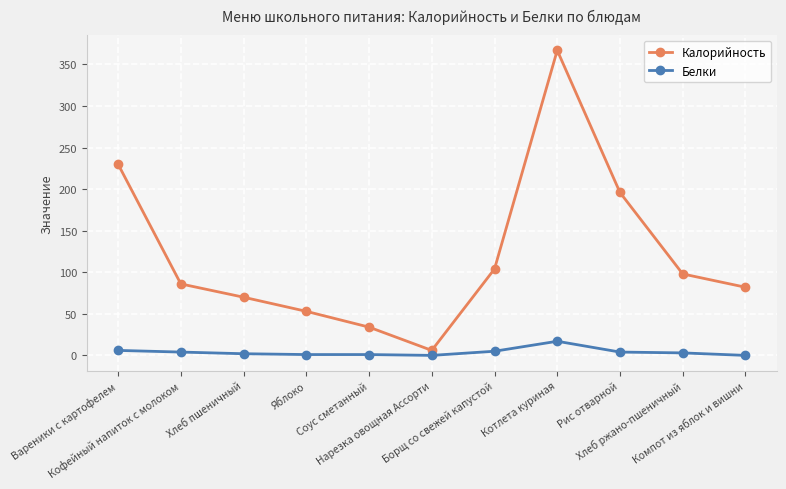

Which series has the largest range (max minus min)?

Калорийность